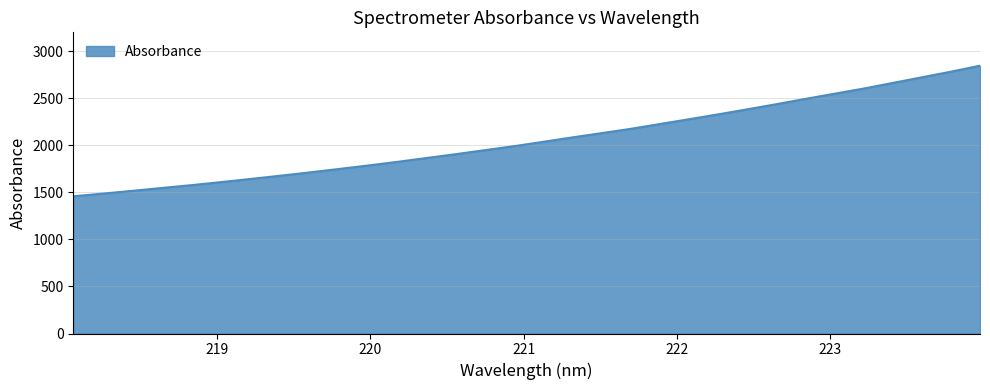

What is the maximum value shown in the chart?

2845.3